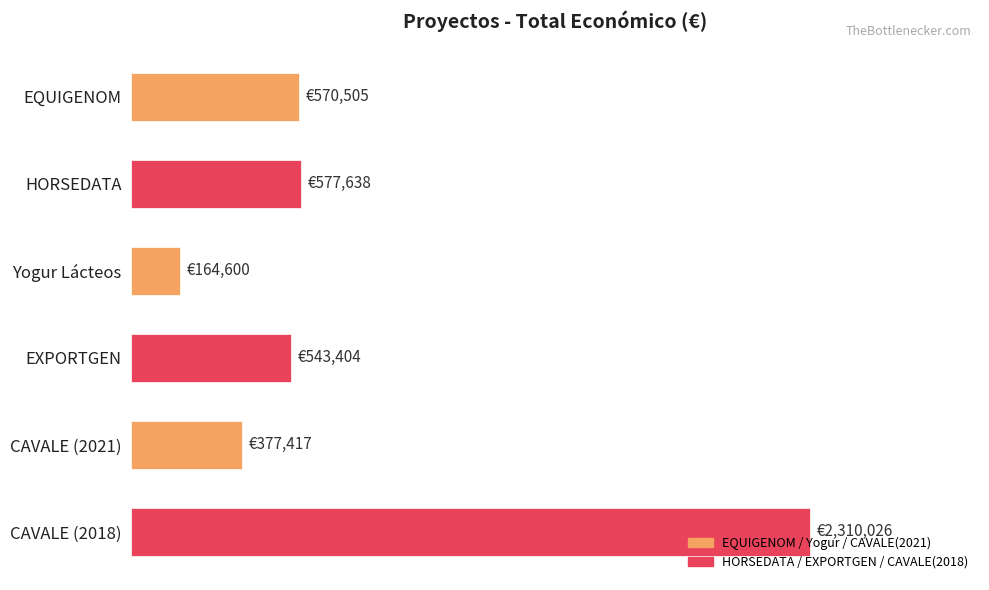

Does the chart contain any negative values?

No